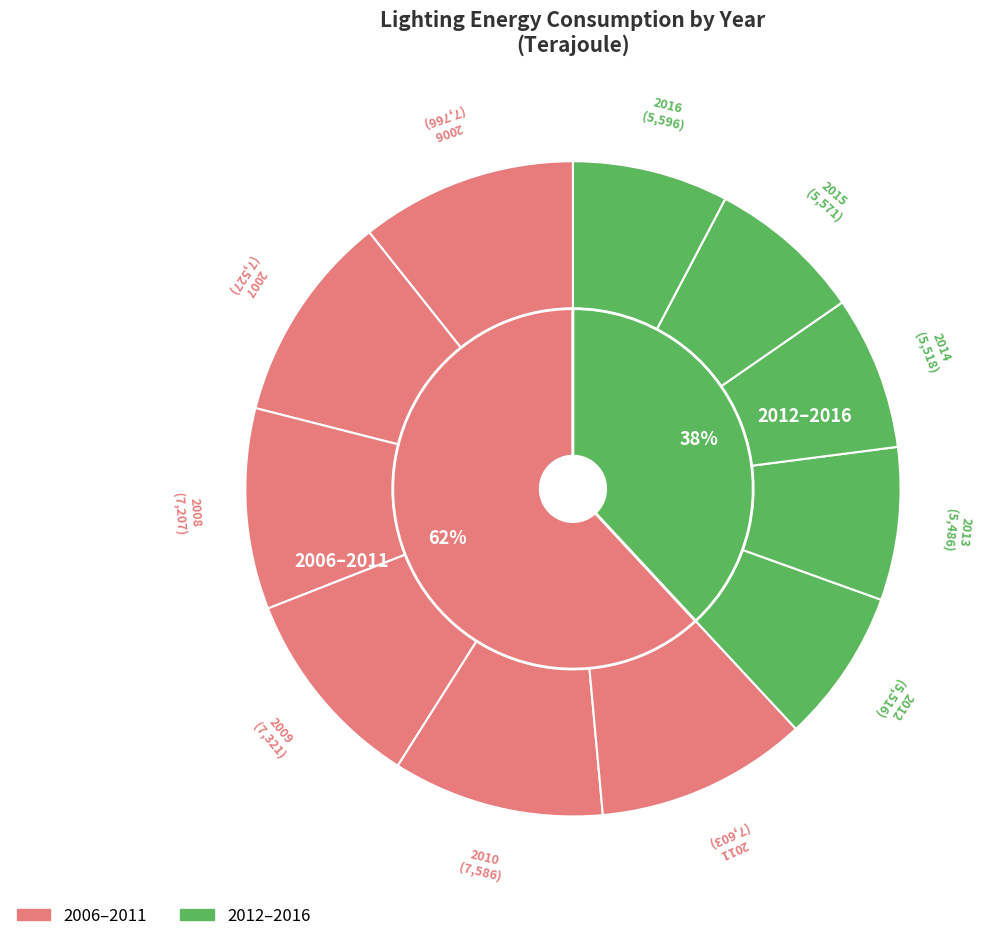

Does 2015 account for over 50% of the chart?

No